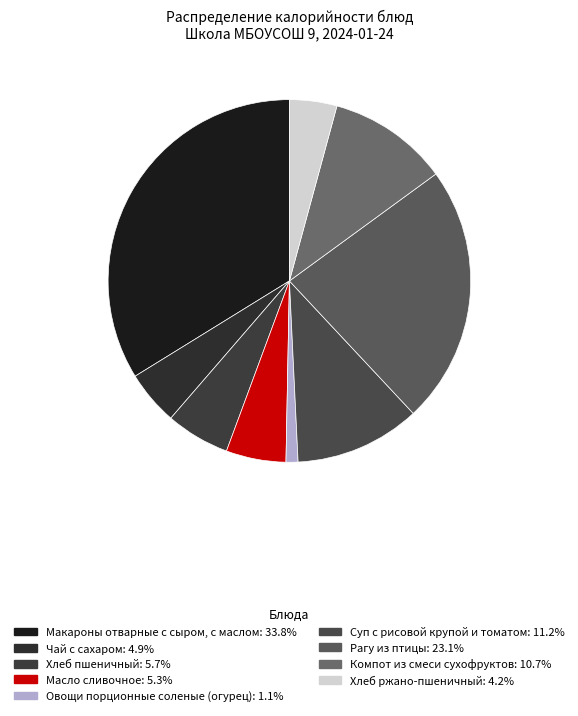

What portion of the pie excludes Чай с сахаром?

95.1%